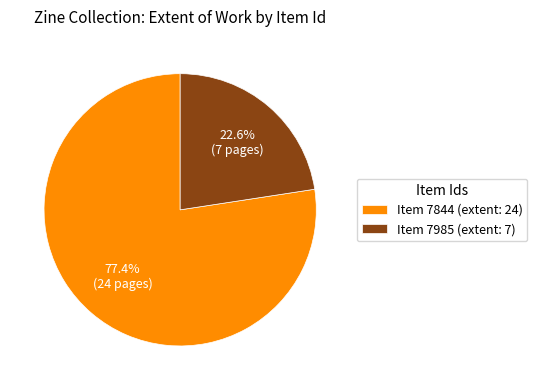

Which category has the smallest portion of the pie?

Item 7985 (extent: 7)